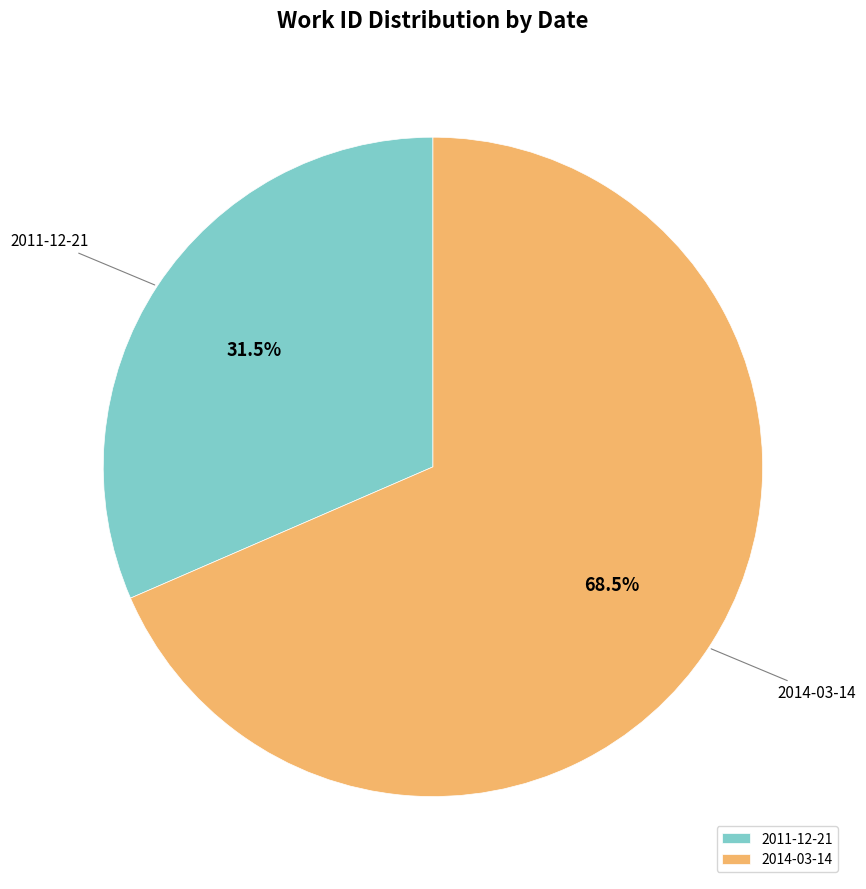

Does 2014-03-14 account for over 50% of the chart?

Yes